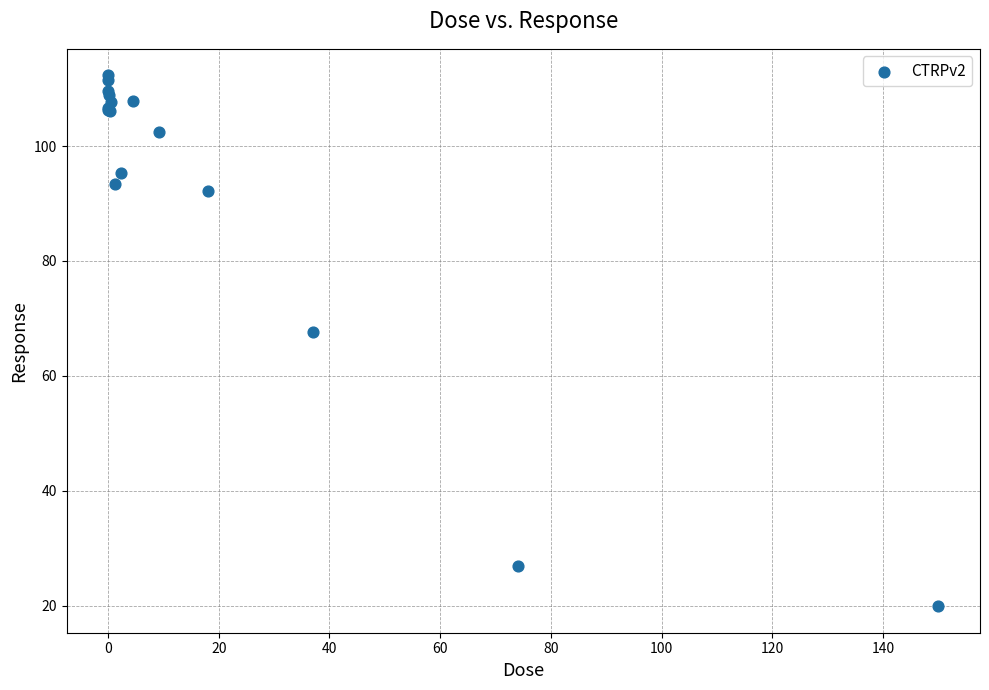

What Y value in the scatter plot is closest to 66?

67.7